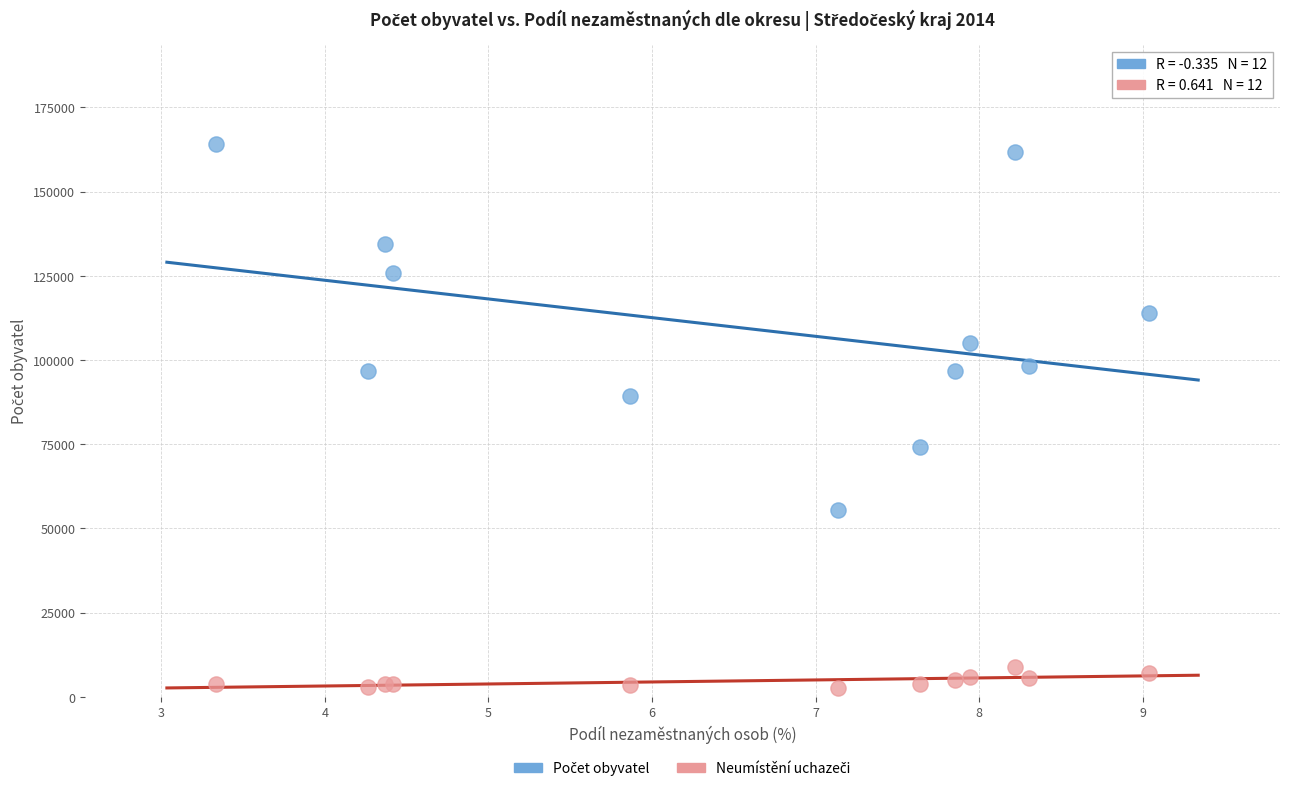

Across all series, what Y value is closest to 83353?

89172